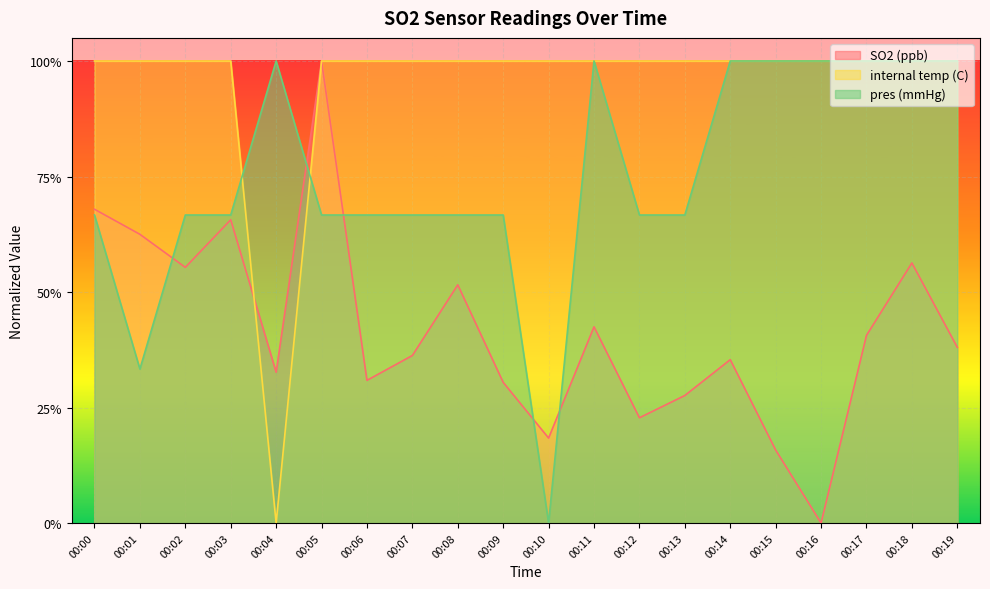

The value of internal temp (C) at 00:09 is 1.0. True or false?

True